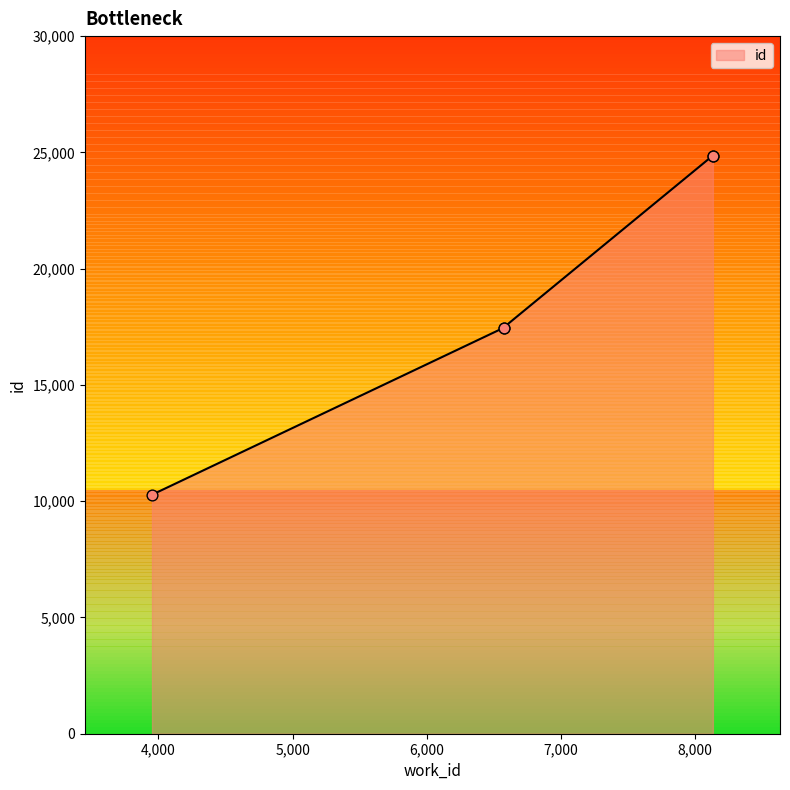

What is the ratio of the value at 6572 to the value at 6572?

1.0